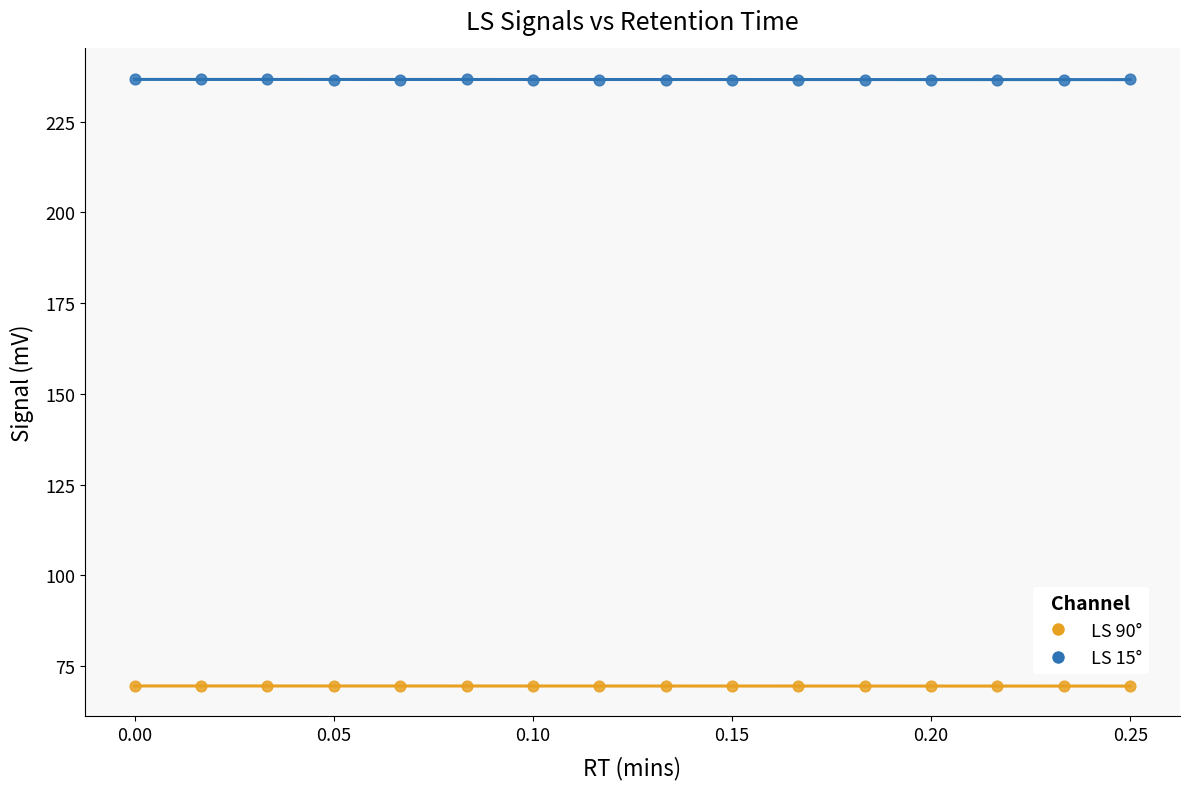

Which series has the largest Y range (max minus min)?

LS 15°